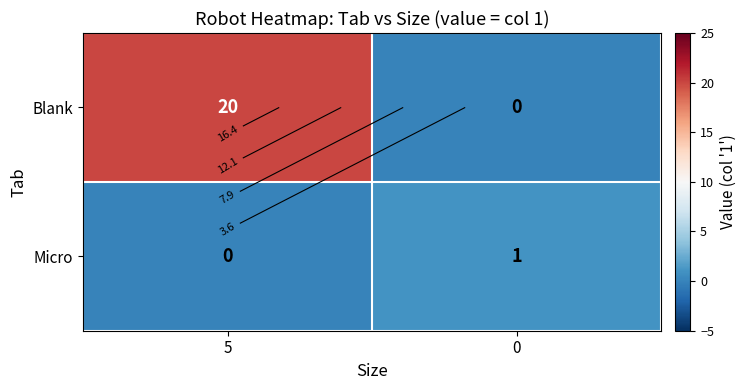

What is the maximum value shown in the chart?

20